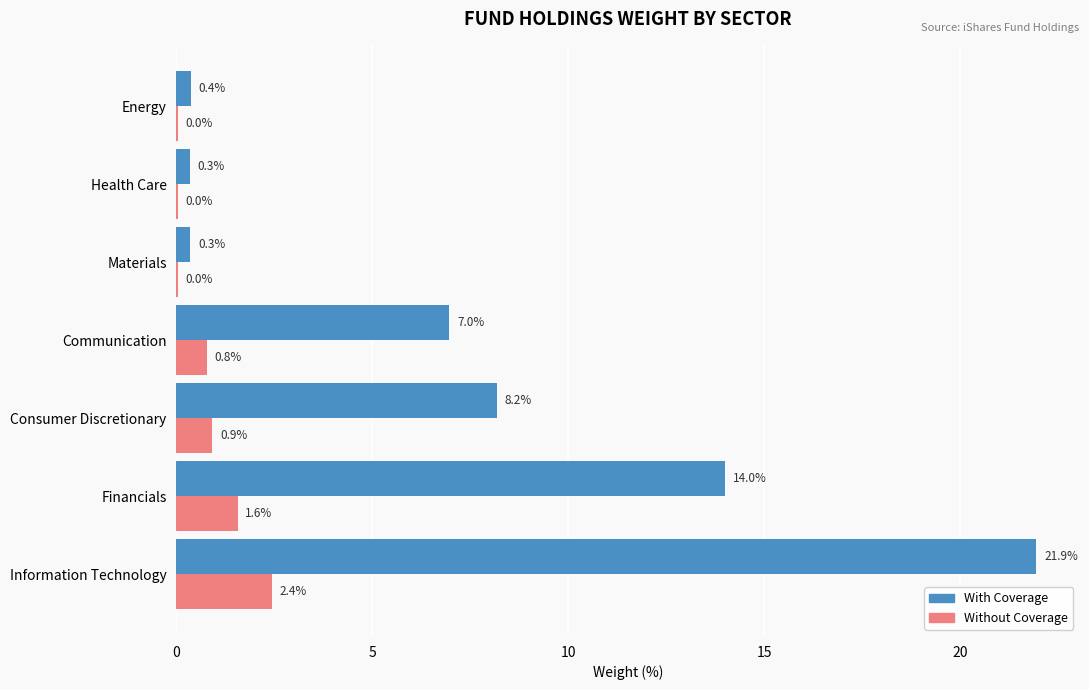

What is the sum of all With Coverage values?

52.1